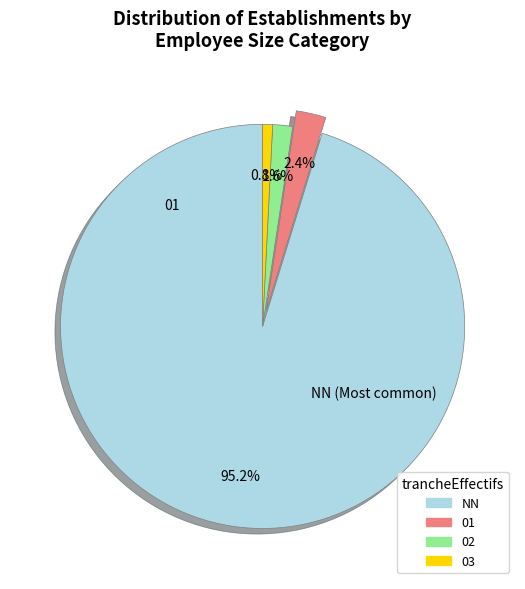

What percentage is the 01 slice, to the nearest percent?

2%